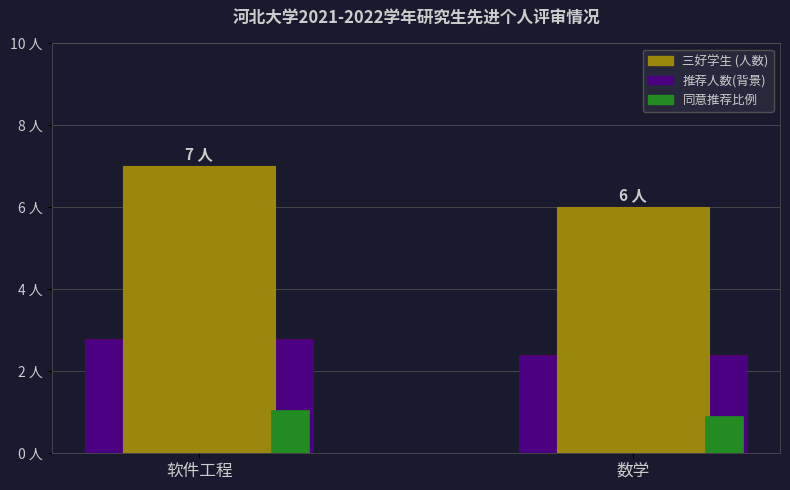

The 同意推荐比例 series shows 0.6 at 软件工程. True or false?

False